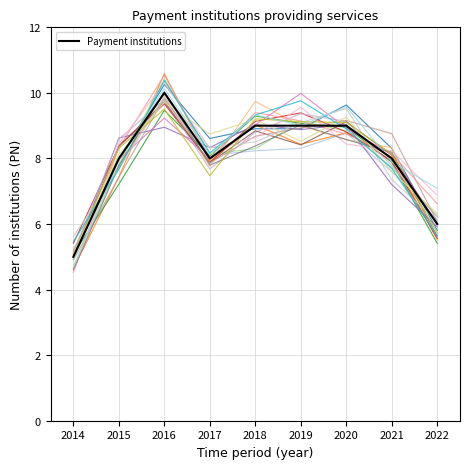

Between 2014 and 2022, which is larger?

2022